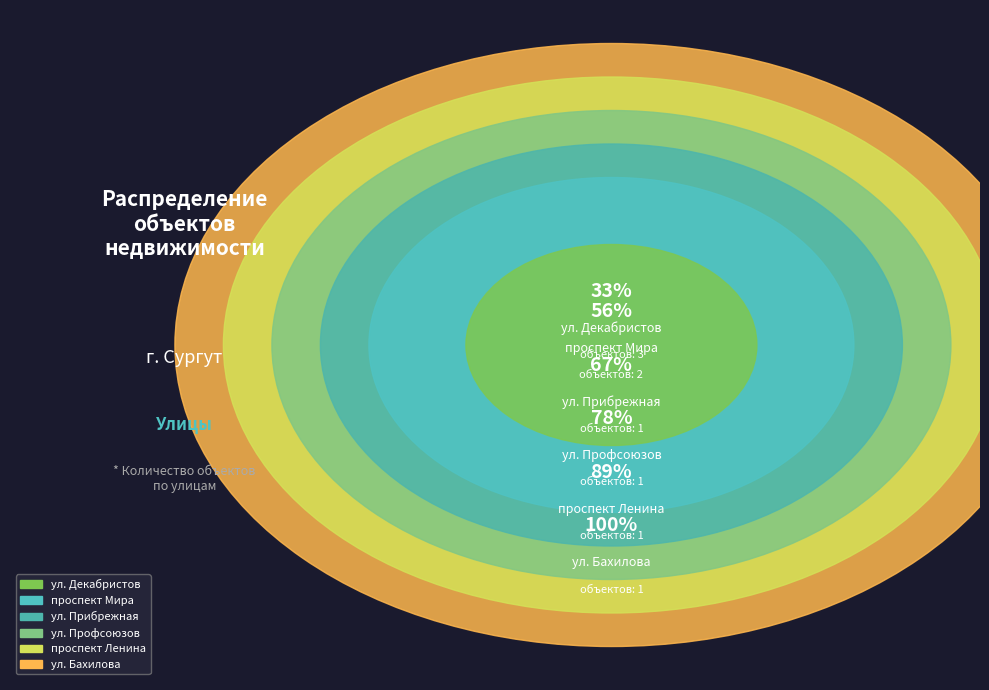

Count the number of slices in the pie.

6